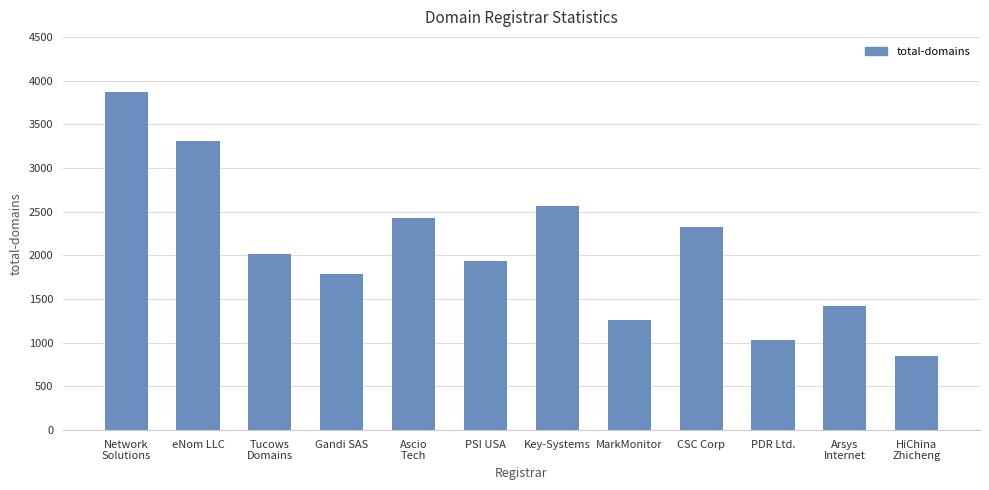

What is the difference between the maximum and minimum values?

3027